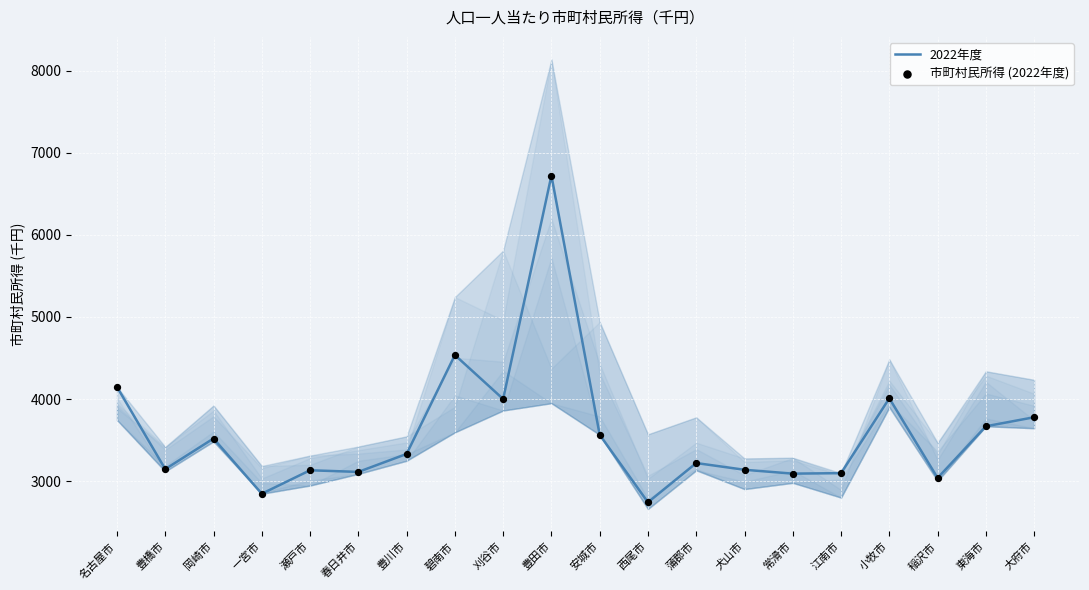

At how many categories does at least one series exceed 4600?

1